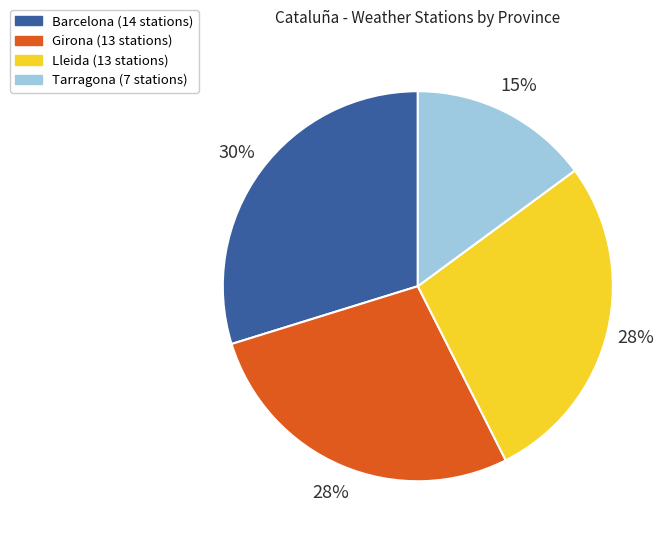

What is the ratio of the value at Lleida to the value at Tarragona?

1.9